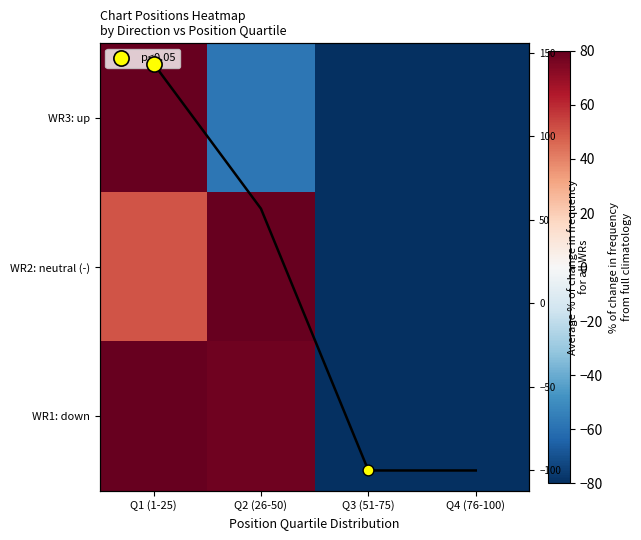

How many values in WR3: up are above zero?

1